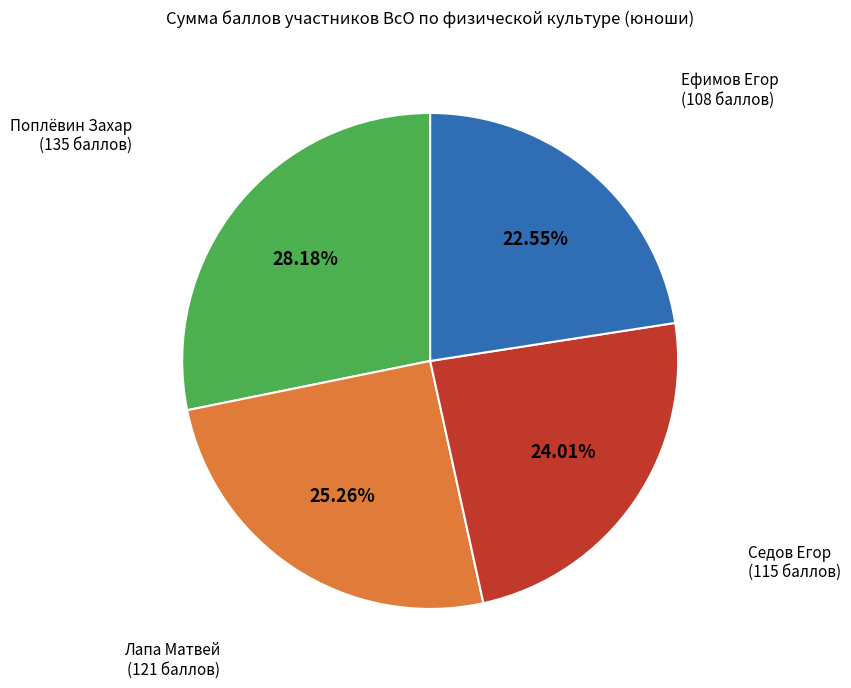

Is Поплёвин Захар the majority of the pie?

No